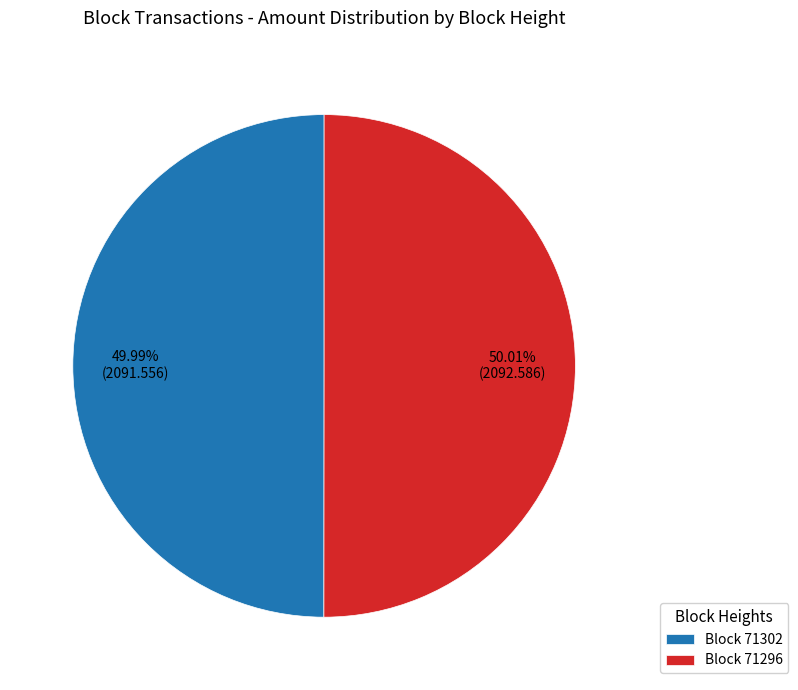

Approximately how many times larger is the value at Block 71296 compared to Block 71302?

1.0